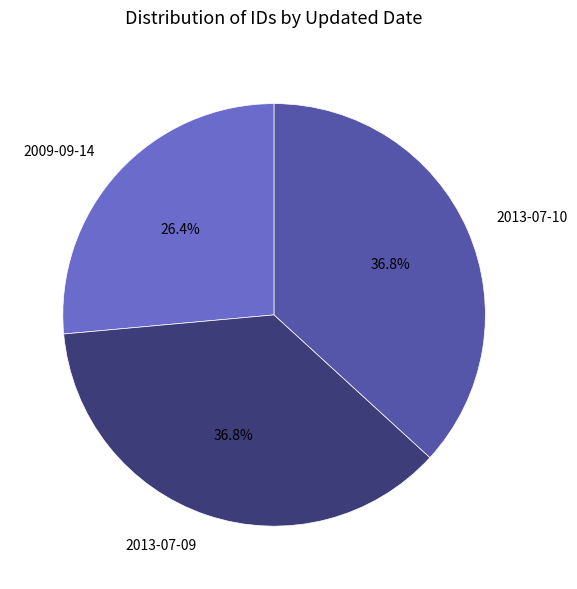

What is the smallest slice in the pie chart?

2009-09-14